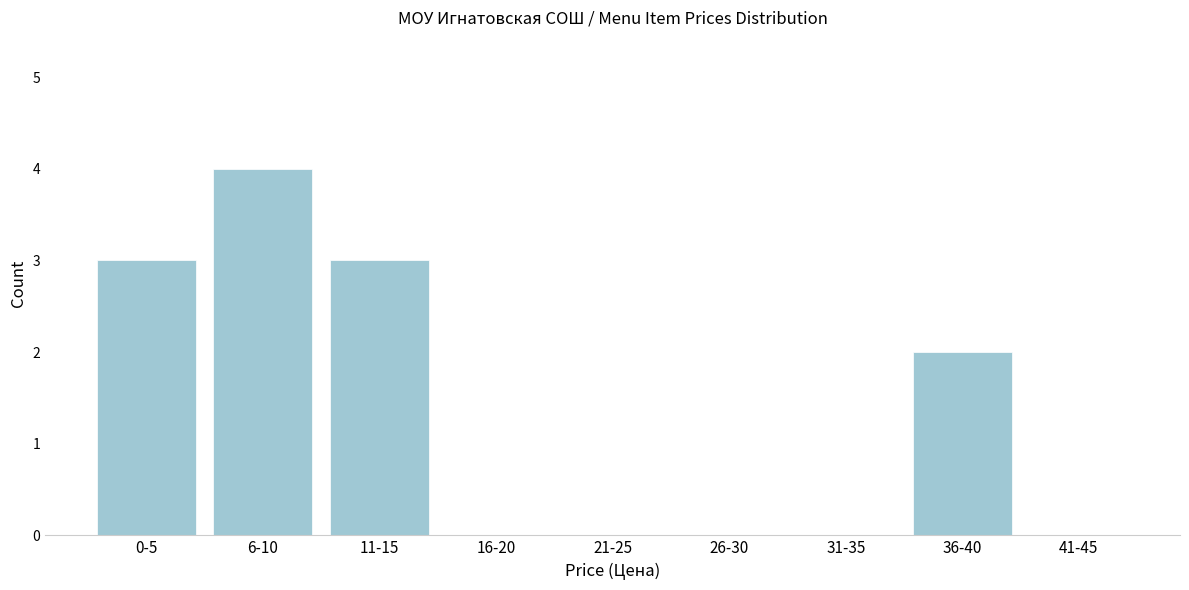

Reading left to right, what are all the values shown in this chart?

0-5=3	6-10=4	11-15=3	16-20=0	21-25=0	26-30=0	31-35=0	36-40=2	41-45=0